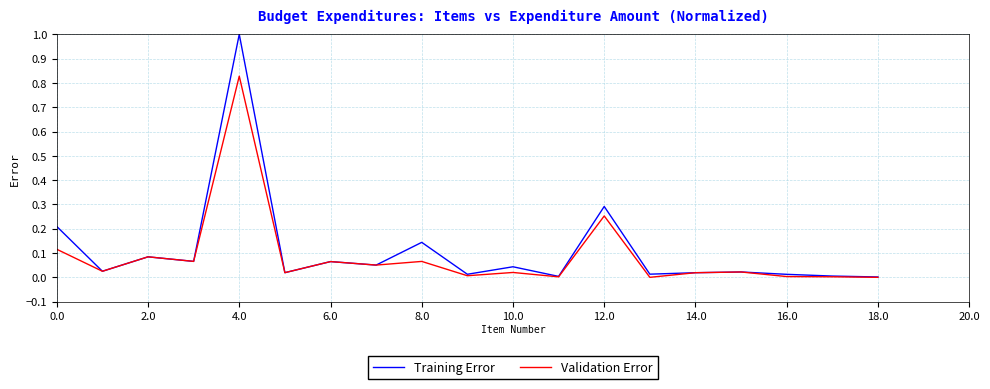

Which series has the widest spread of values?

Training Error